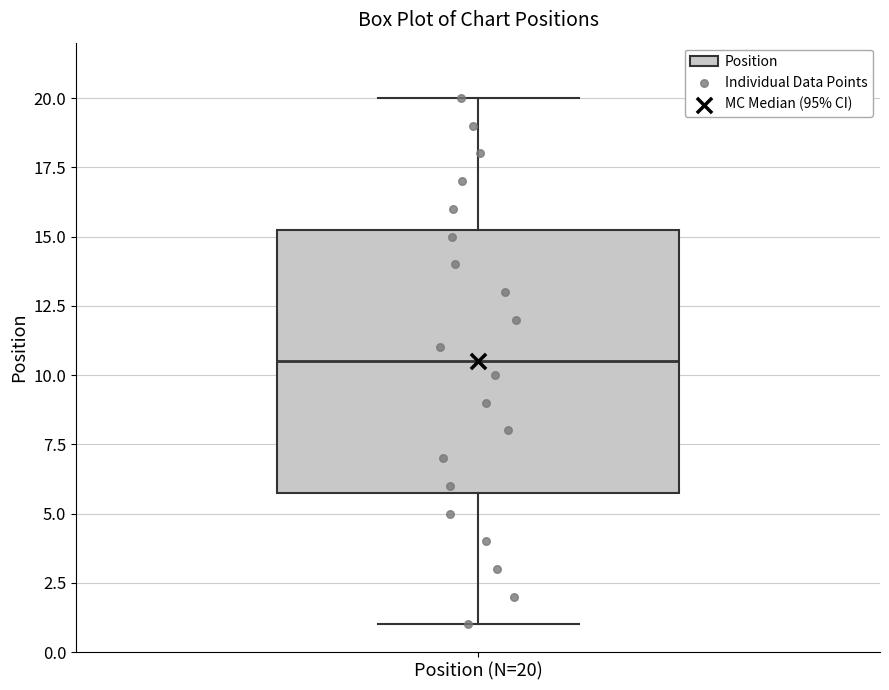

Where does the median line of the box for Position (N=20) sit on the y-axis? The values are not printed on the chart, so give them approximately, as read against the axis.

10.5